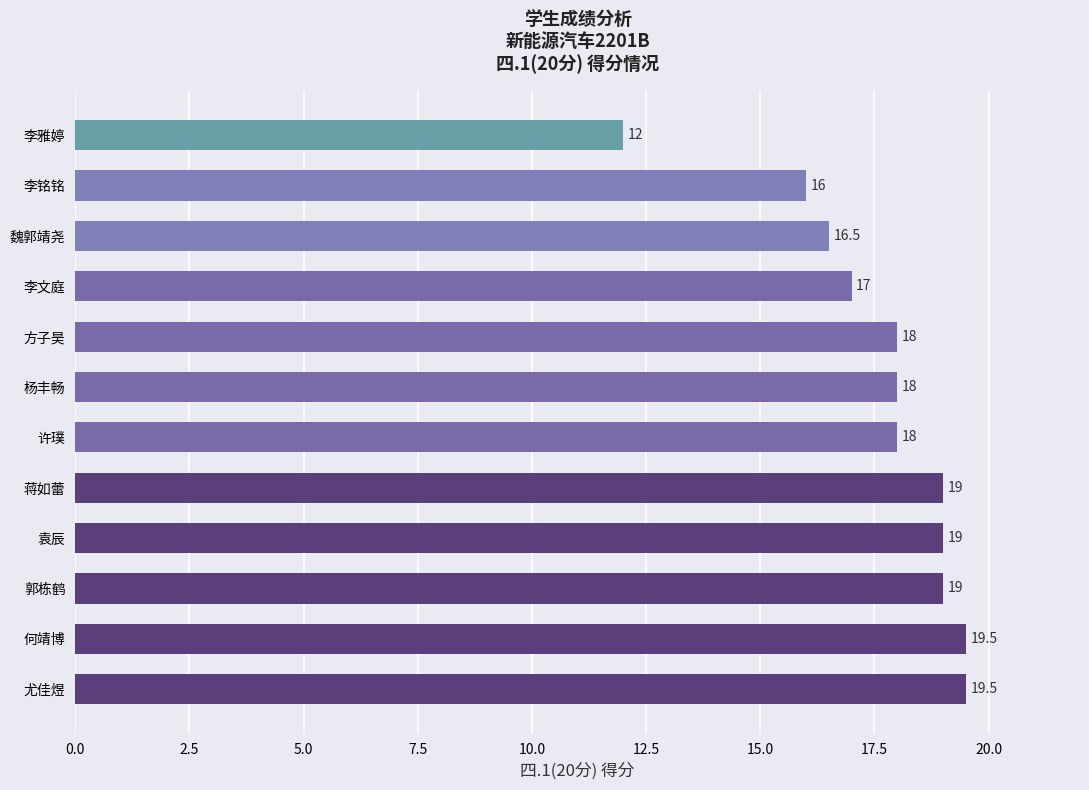

True or false: the data shows 19.0 at 郭栋鹤.

True